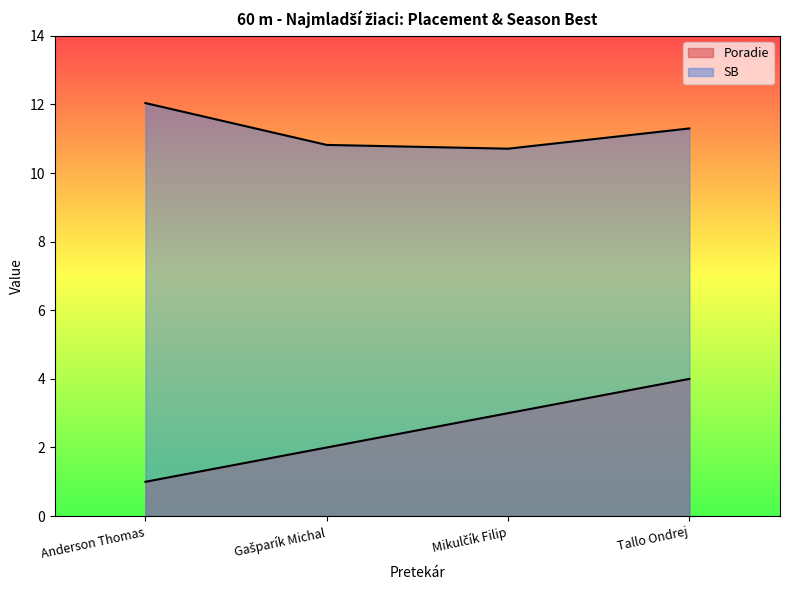

Rank the series by their maximum value, from highest to lowest.

SB, Poradie